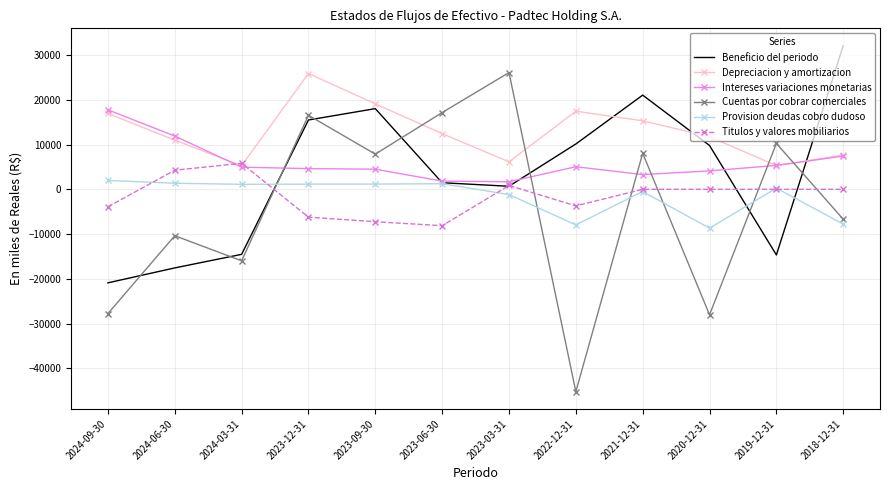

True or false: Cuentas por cobrar comerciales and Titulos y valores mobiliarios cross at least once.

True